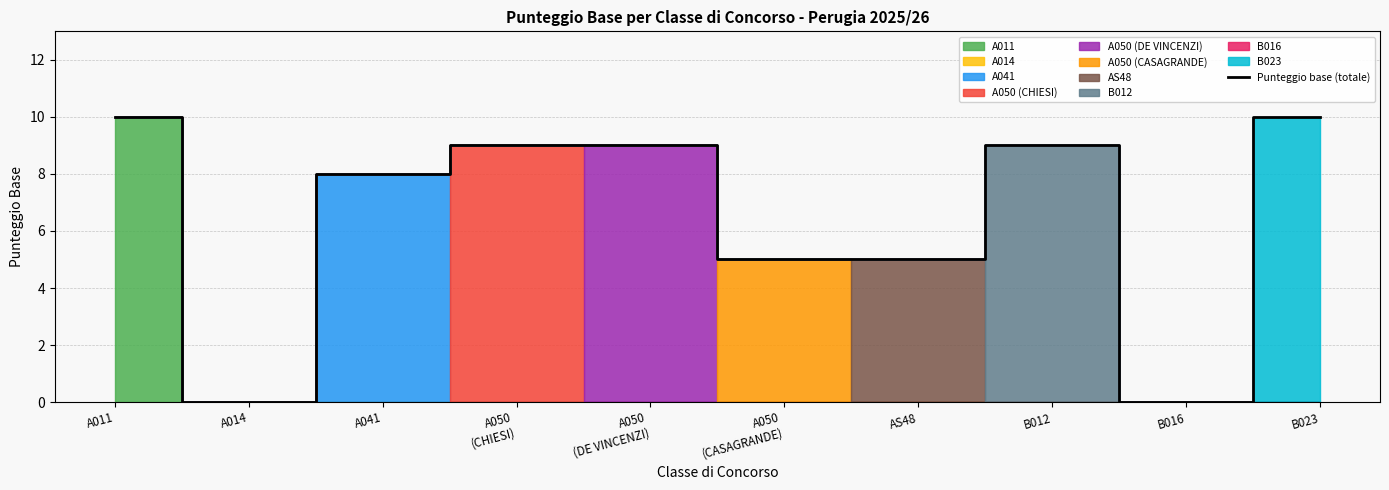

Does the chart display data point markers on the line(s)?

No